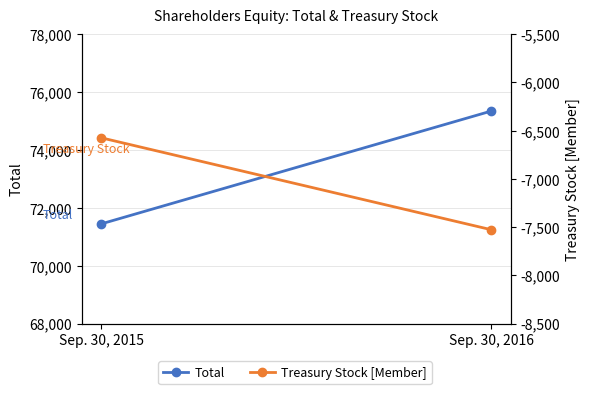

At how many categories does at least one series exceed 5245?

2